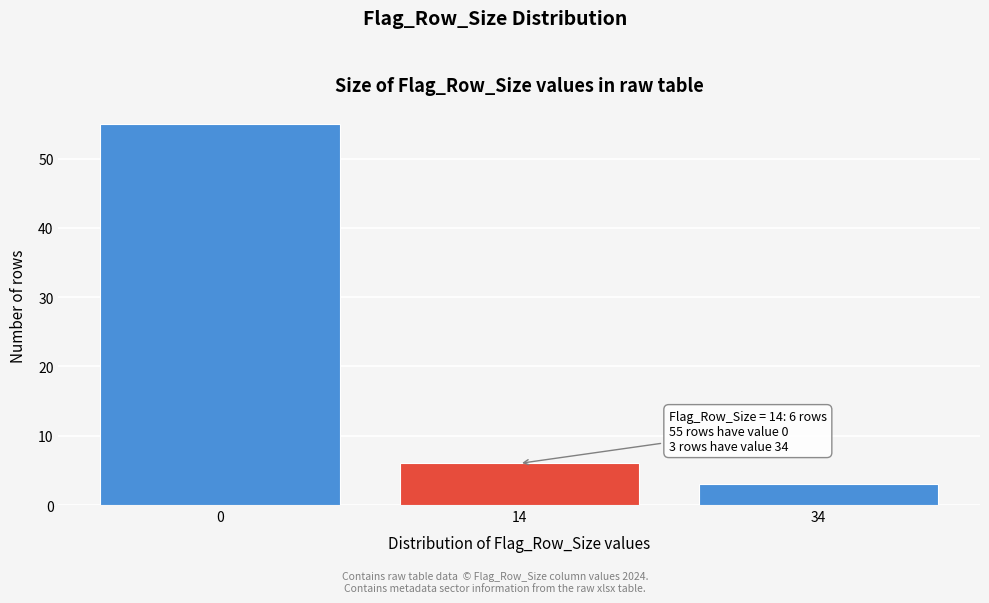

Reading left to right, extract all data points from this chart.

0=55	14=6	34=3